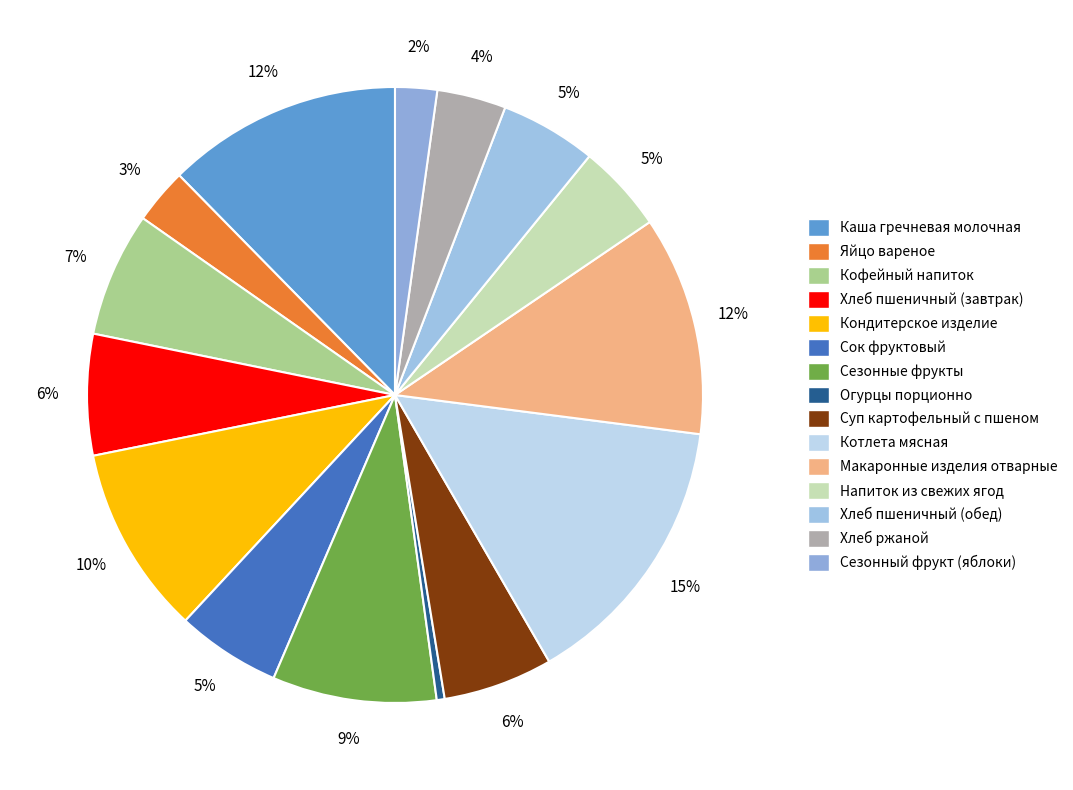

What percentage is NOT represented by Хлеб пшеничный (обед)?

94.9%